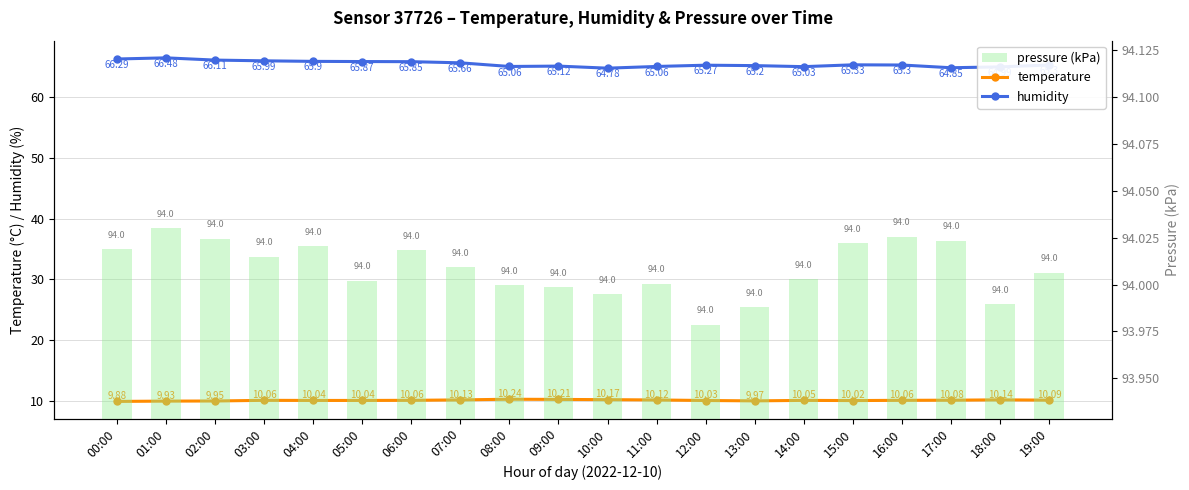

List the series in order of their overall mean, lowest first.

temperature, humidity, pressure (kPa)